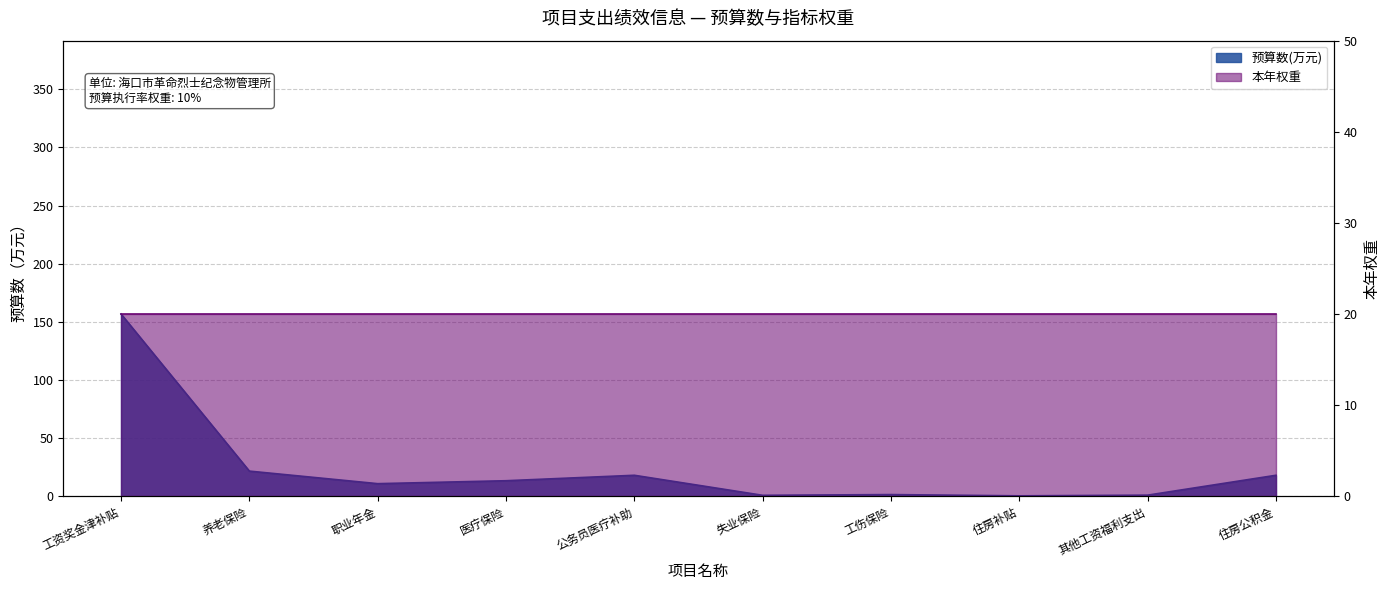

What is the difference between the second highest and second lowest values?

20.8